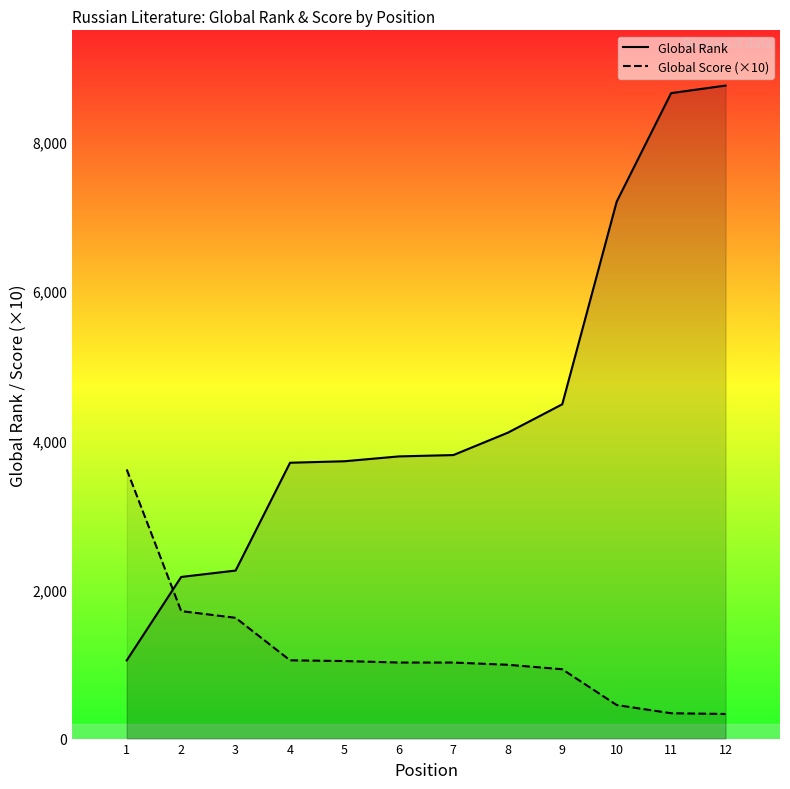

Which has a higher value, 5 or 6?

6